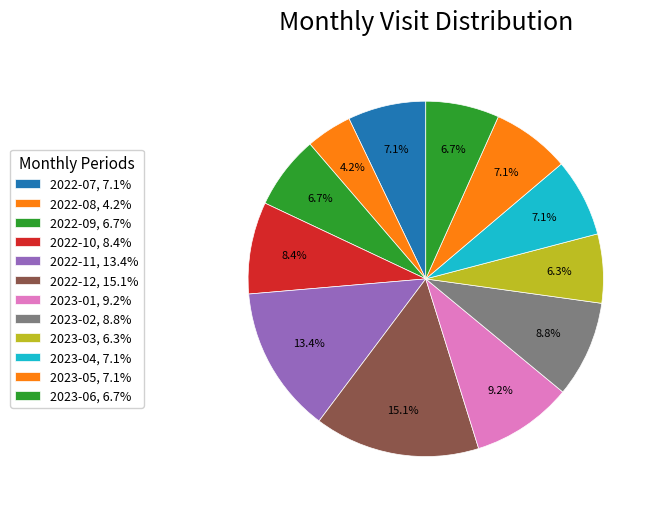

Count the number of slices in the pie.

12